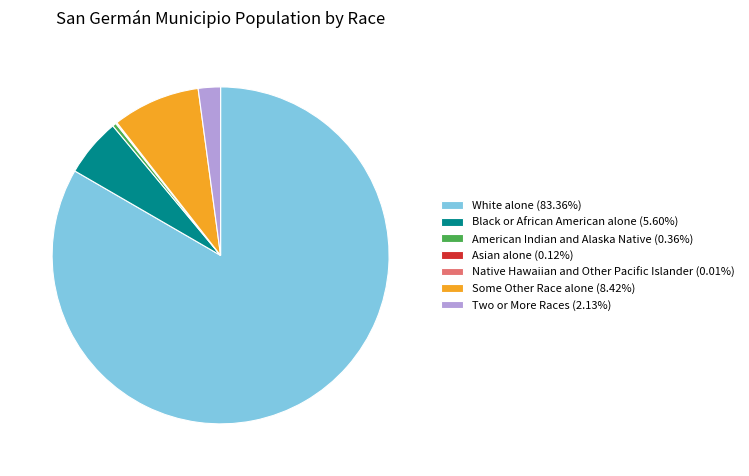

Is Two or More Races (2.13%) the majority of the pie?

No